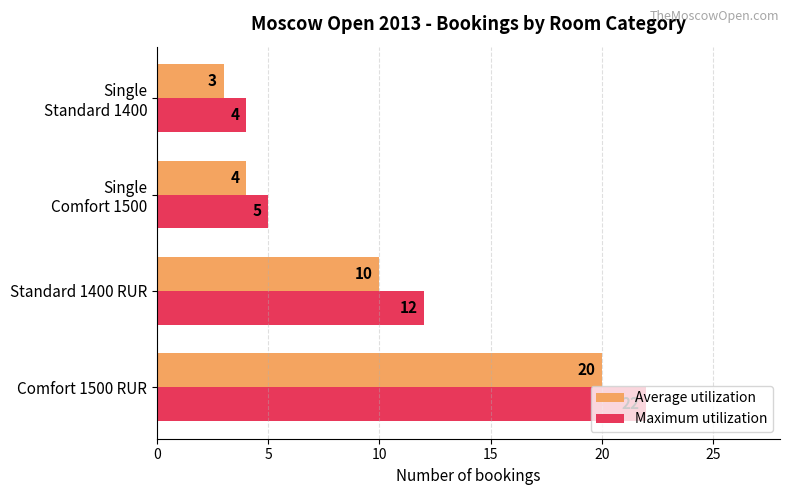

What is the sum of all Maximum utilization values?

43